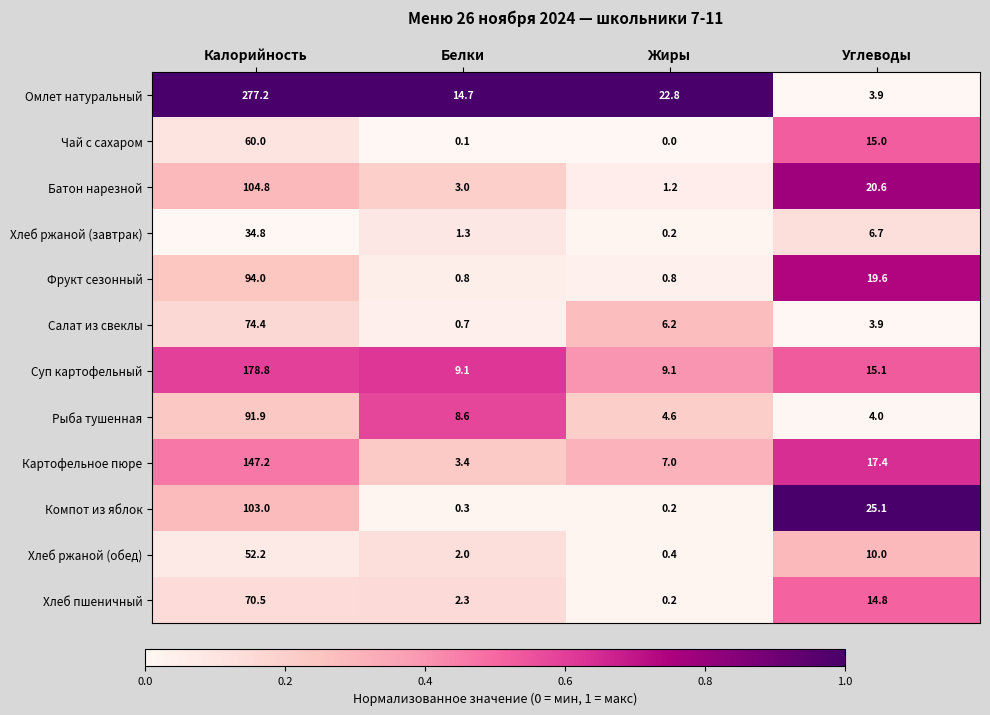

The value of Хлеб пшеничный at Углеводы is 20.5. True or false?

False